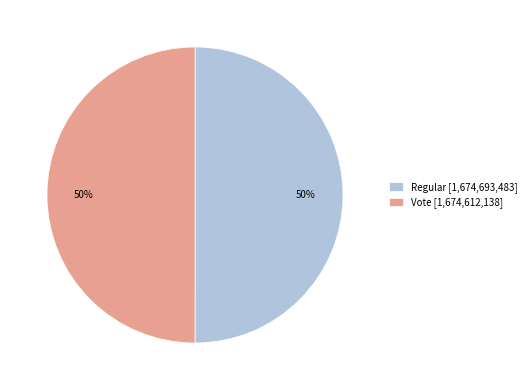

To the nearest percent, what is the combined percentage of Regular and Vote?

100%